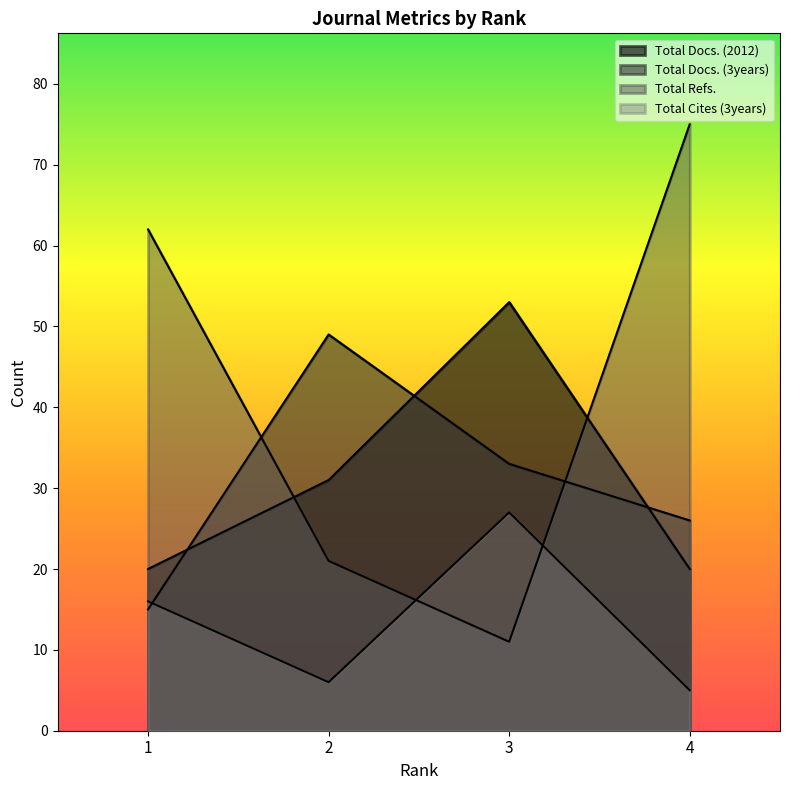

What is the lowest value of the Total Docs. (3years) series?

15